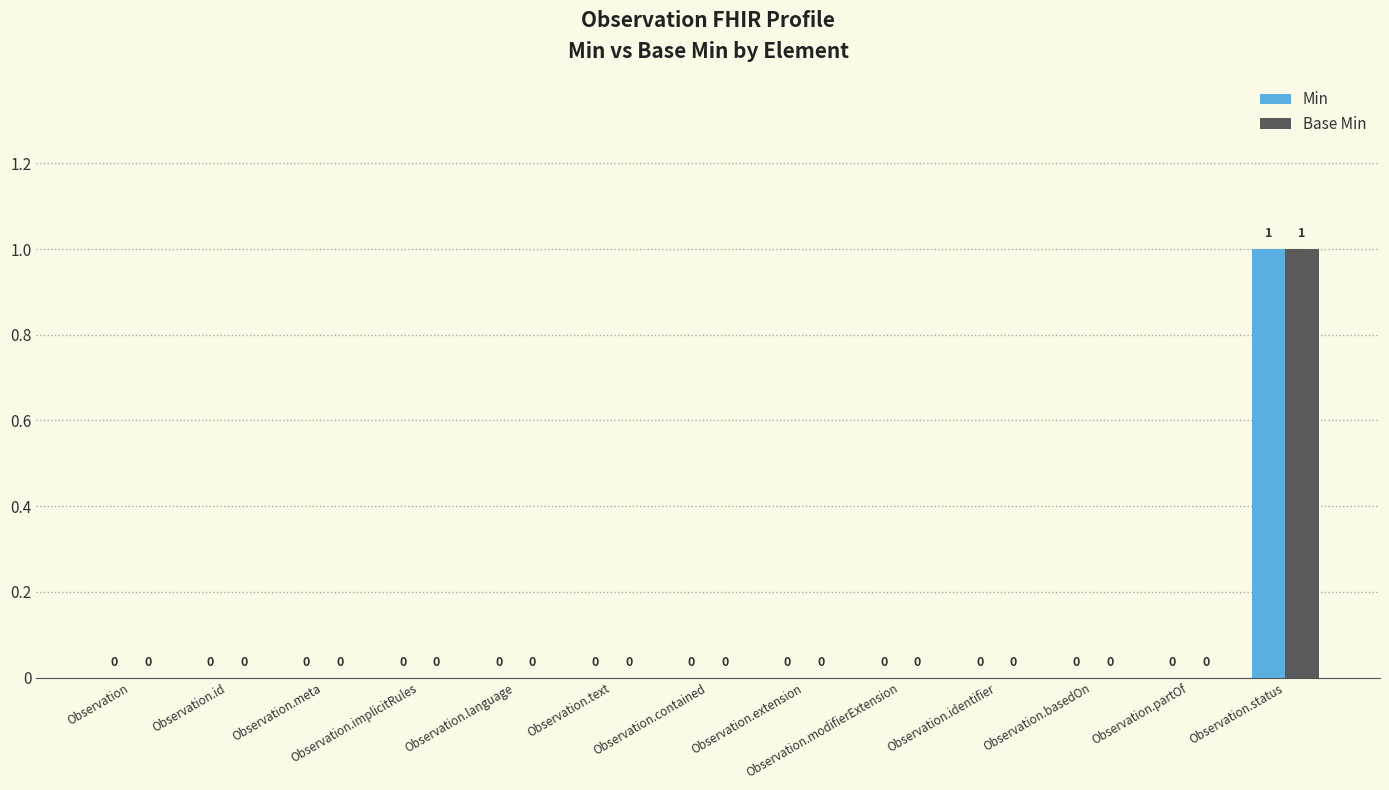

Reading left to right, extract all data points from this chart.

Min: 0	0	0	0	0	0	0	0	0	0	0	0	1
Base Min: 0	0	0	0	0	0	0	0	0	0	0	0	1